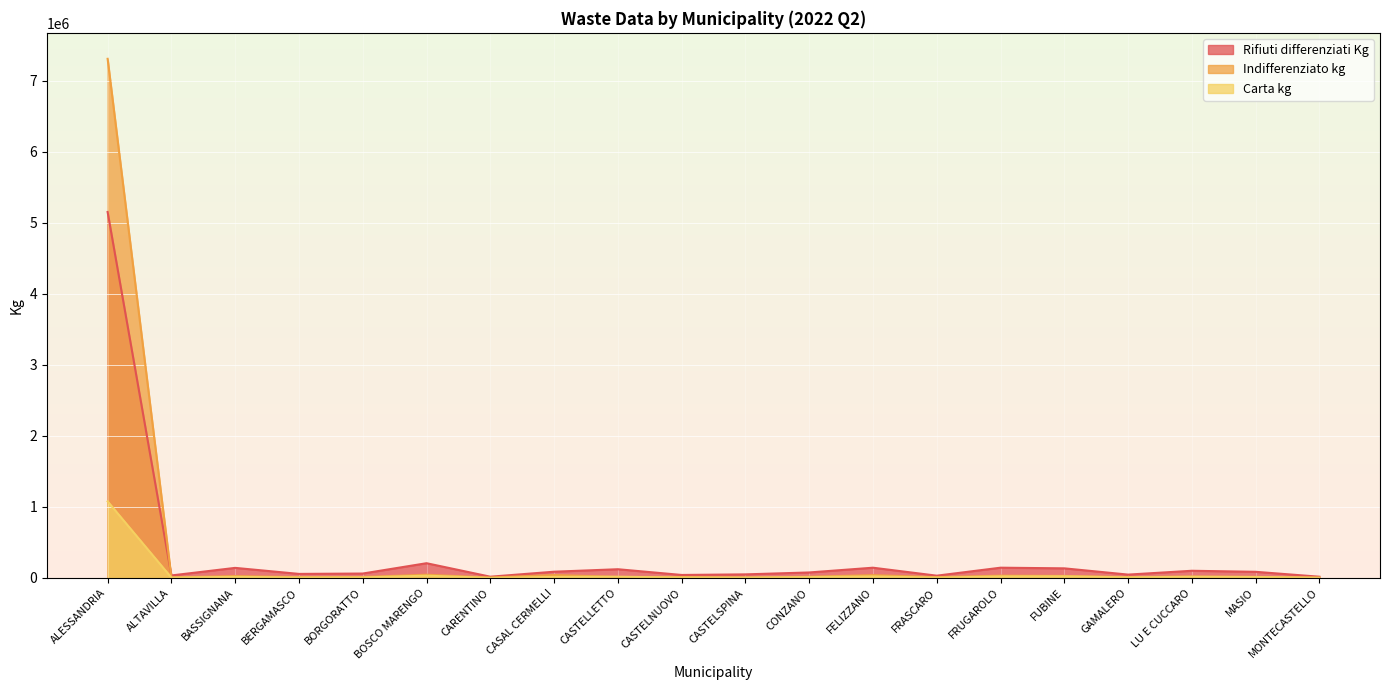

What is the smallest value displayed?

1730